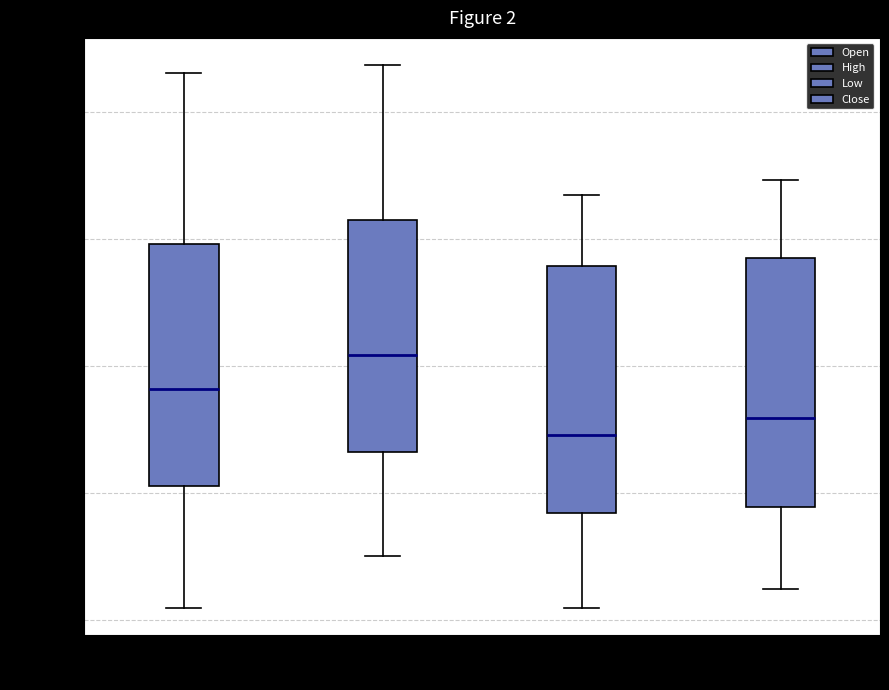

Reading left to right, read every box against the y-axis: the position of its median line, the range the box covers, and the ends of its whiskers. The values are not printed on the chart, so give them approximately, as read against the axis.

Open: median 444000, box 440500 to 450000, whiskers 435500 to 456500
High: median 445500, box 441500 to 451000, whiskers 437500 to 457000
Low: median 442500, box 439000 to 449000, whiskers 435500 to 452000
Close: median 443000, box 439500 to 449500, whiskers 436000 to 452500